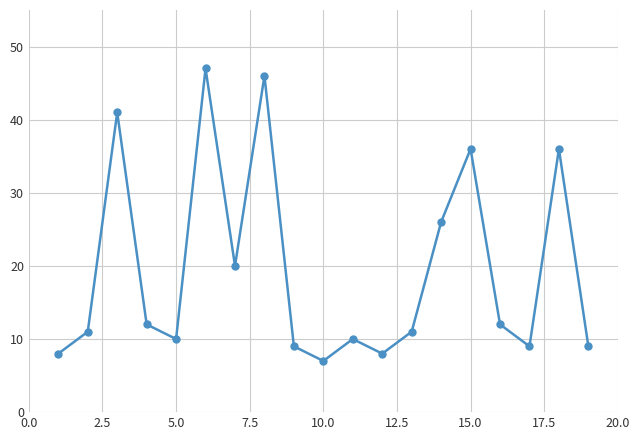

How many interior local peaks (higher than both neighbors) does the data have?

6